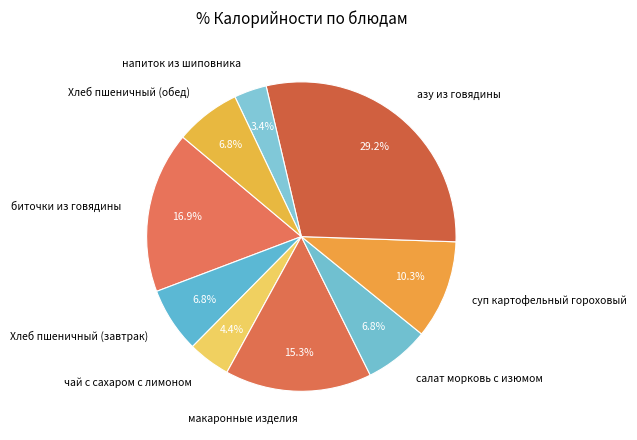

Does Хлеб пшеничный (завтрак) represent more than half of the total?

No